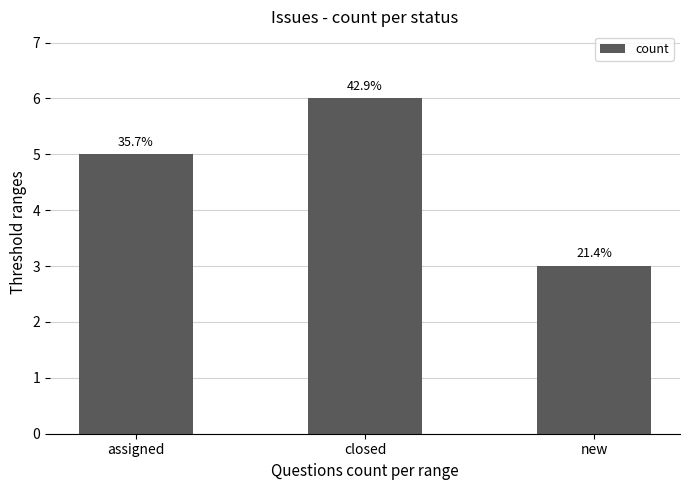

What is the sum of all values?

14